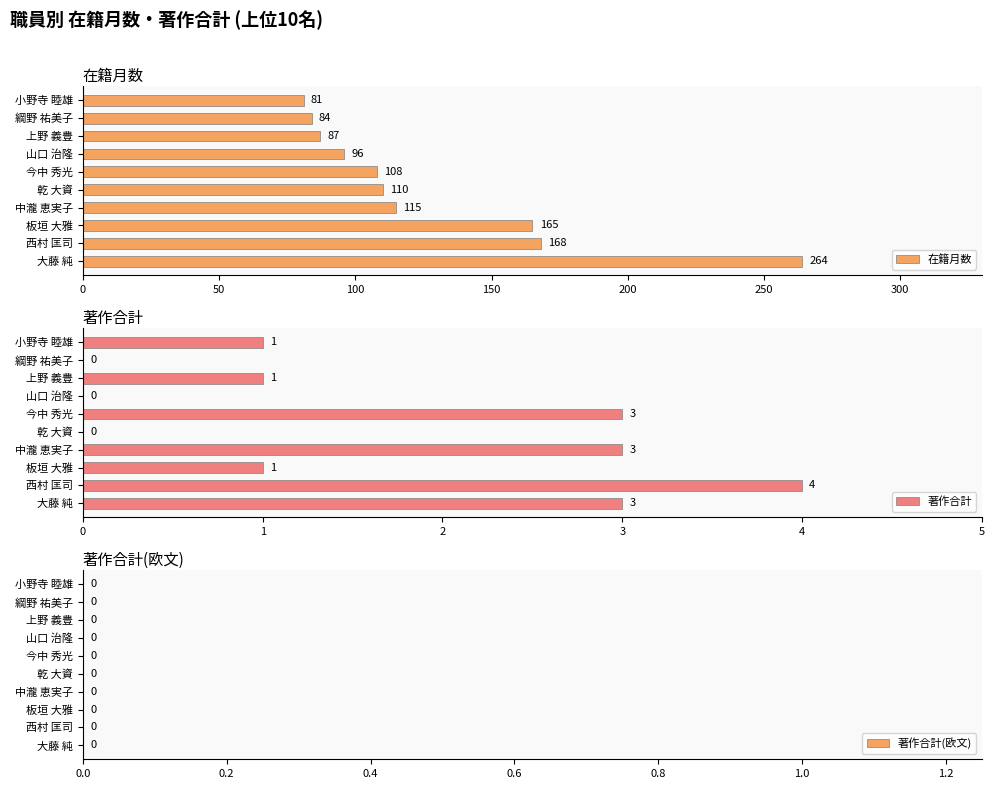

How many groups of bars are there?

10